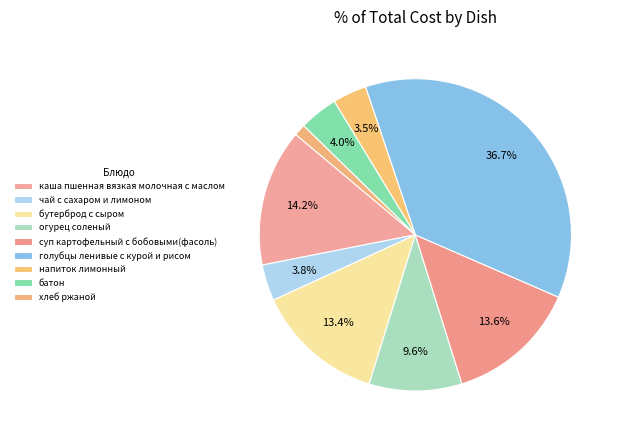

What percentage is the чай с сахаром и лимоном slice, to the nearest percent?

4%